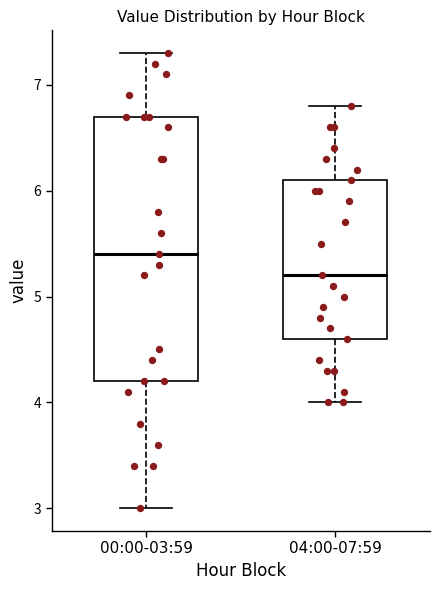

Reading left to right, read every box against the y-axis: the position of its median line, the range the box covers, and the ends of its whiskers. The values are not printed on the chart, so give them approximately, as read against the axis.

00:00-03:59: median 5.4, box 4.2 to 6.7, whiskers 3.0 to 7.3
04:00-07:59: median 5.2, box 4.6 to 6.1, whiskers 4.0 to 6.8